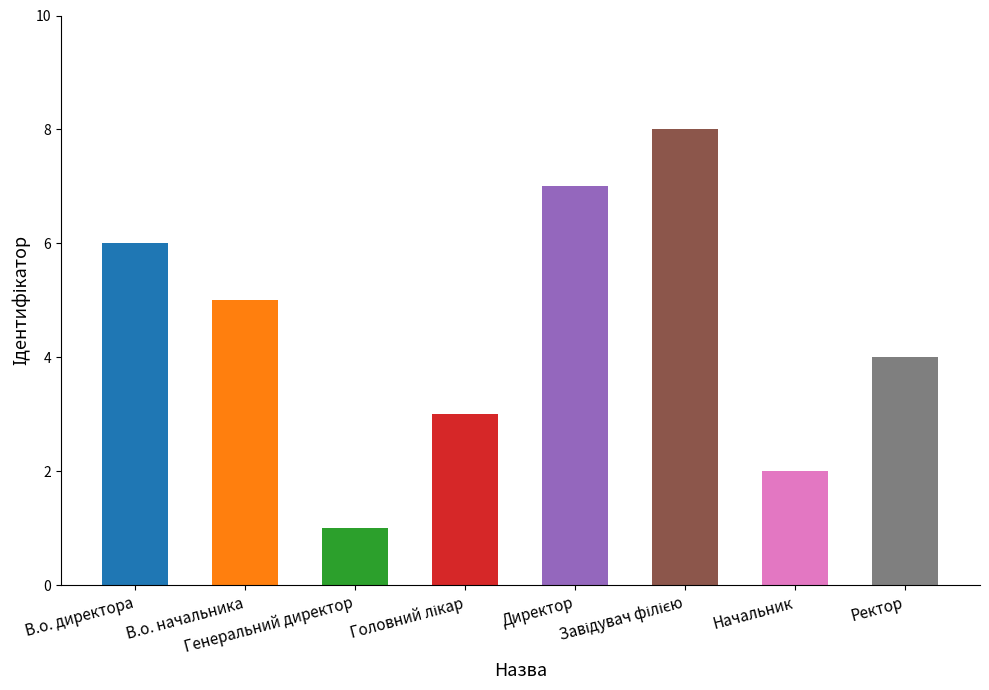

How many bars are there in total?

8